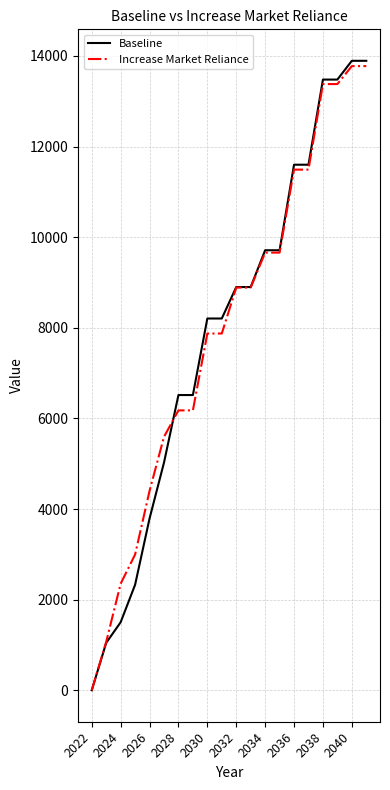

Which series has the widest spread of values?

Baseline